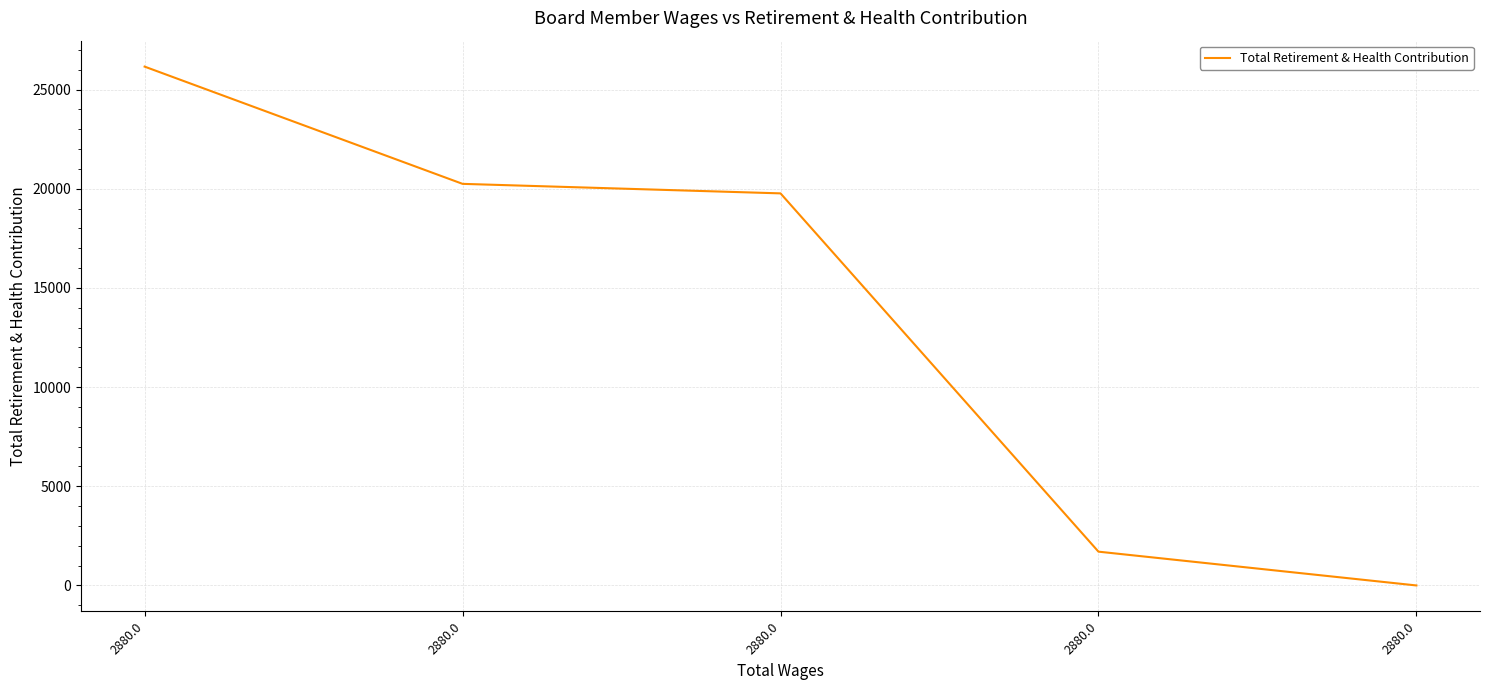

What is the difference between the second highest and second lowest values?

18546